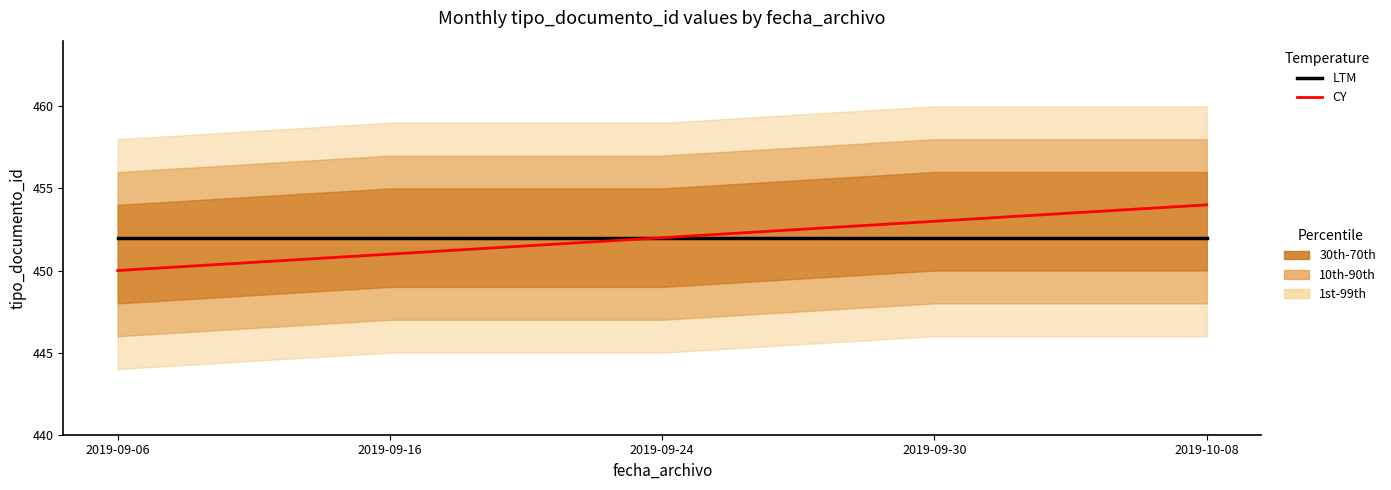

True or false: LTM and CY cross at least once.

False